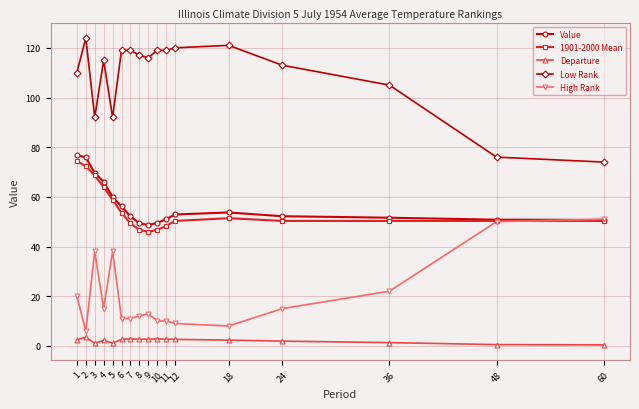

True or false: Low Rank and 1901-2000 Mean intersect in this chart.

False